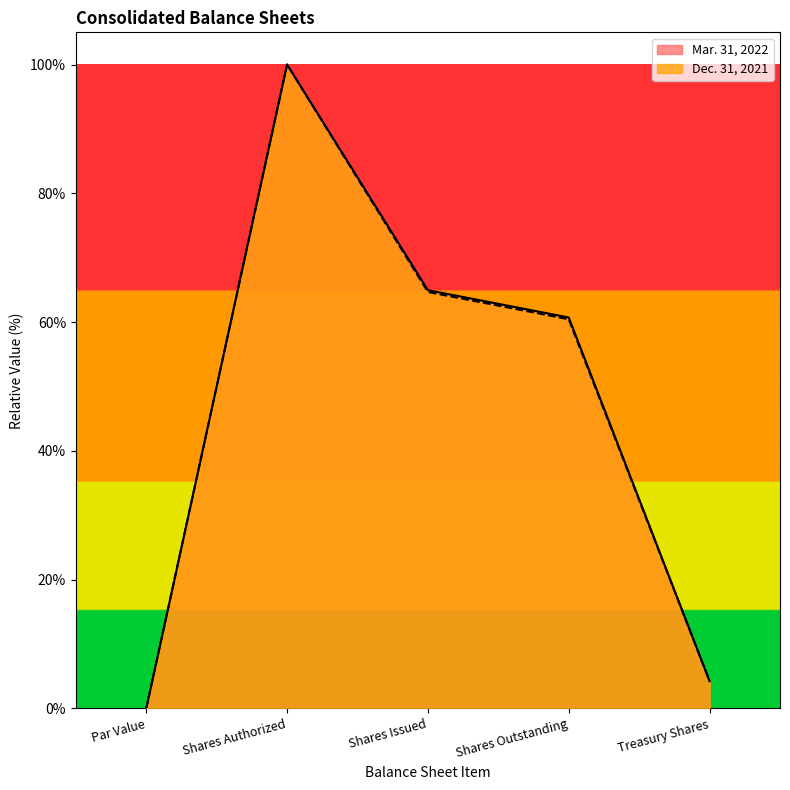

What is the maximum value for Mar. 31, 2022?

1.0